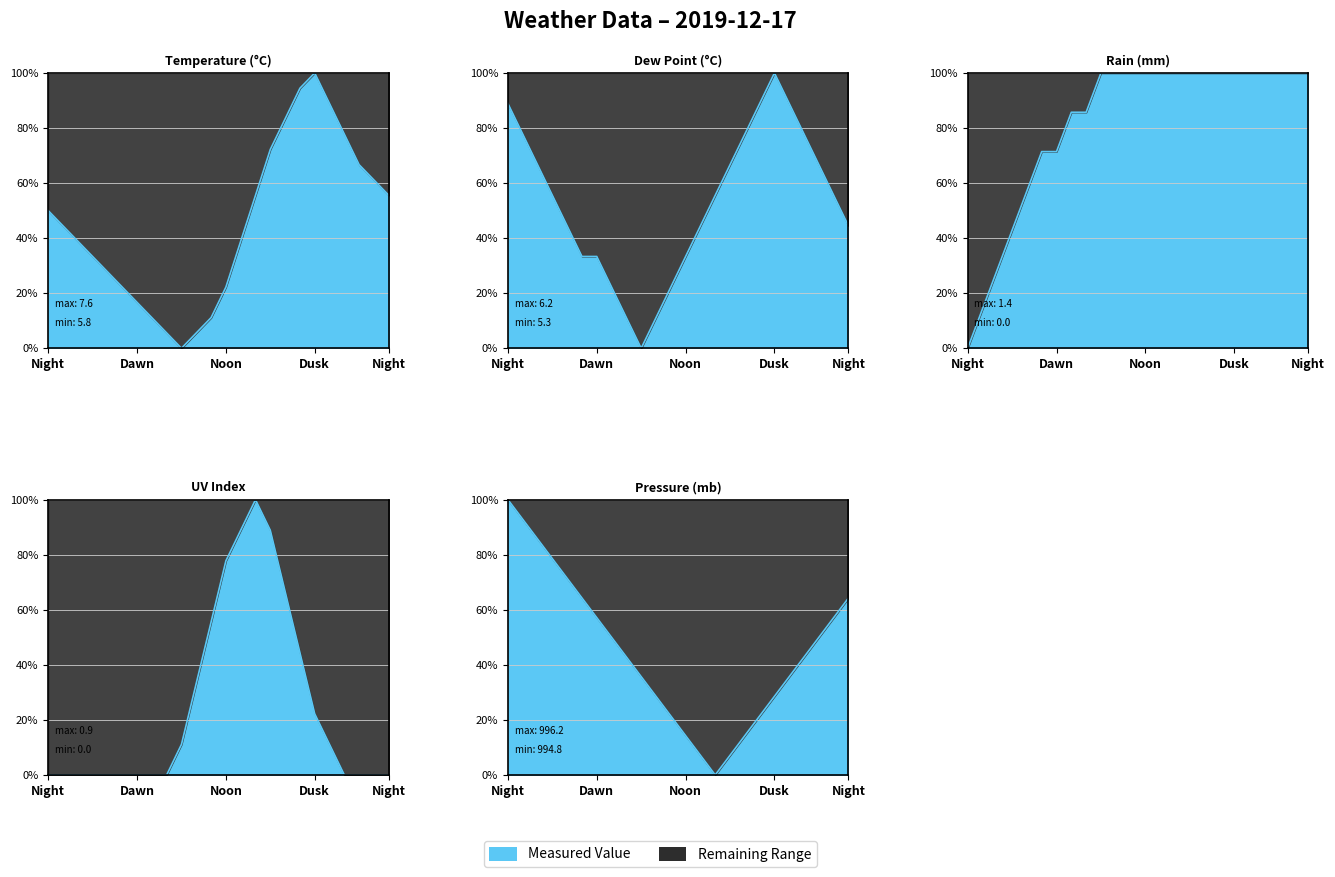

What is the difference between the dp values at 14:00 and 09:00?

55.6